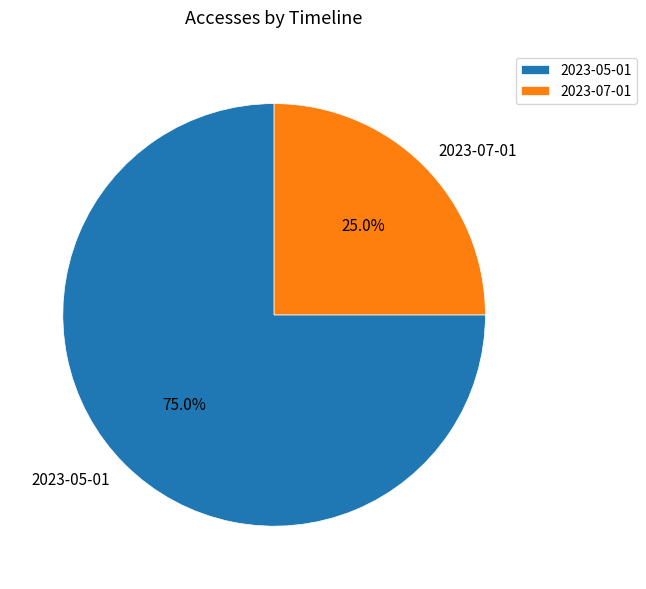

True or false: 2023-05-01 accounts for 83% of the total.

False